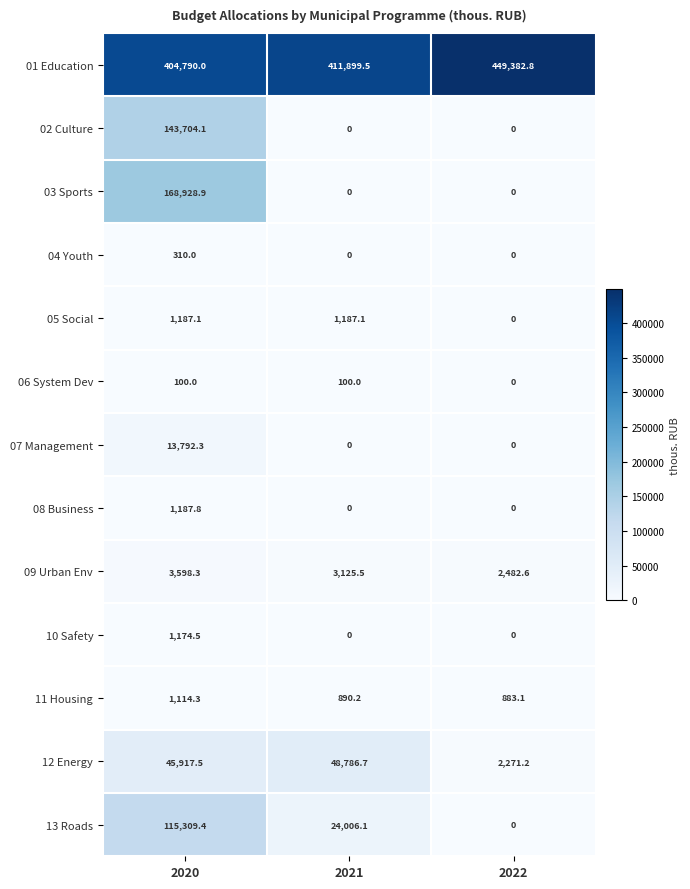

At which label is 05 Social closest to 593?

2022